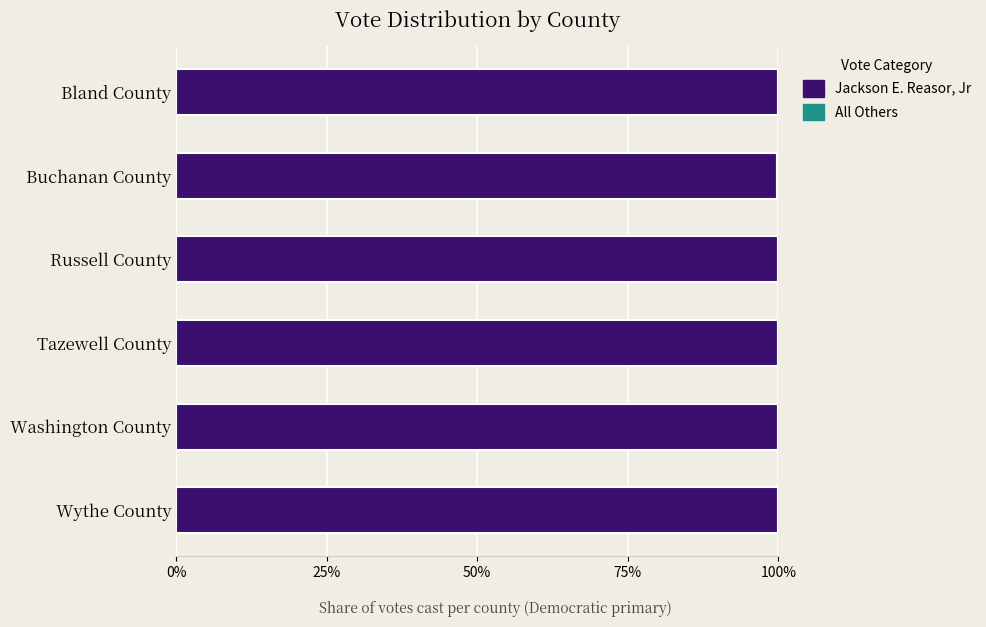

The value of Jackson E. Reasor, Jr at Bland County is 100.0. True or false?

True